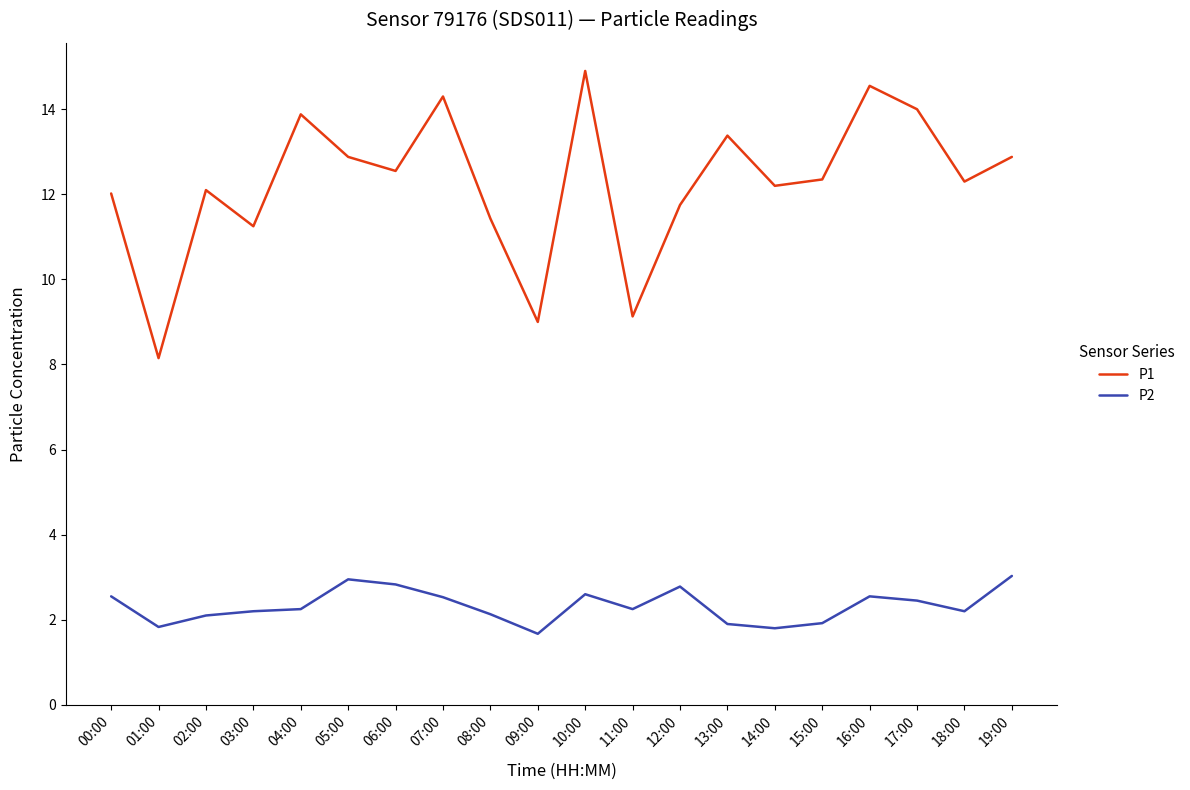

Is this an area chart (filled region under the line)?

No